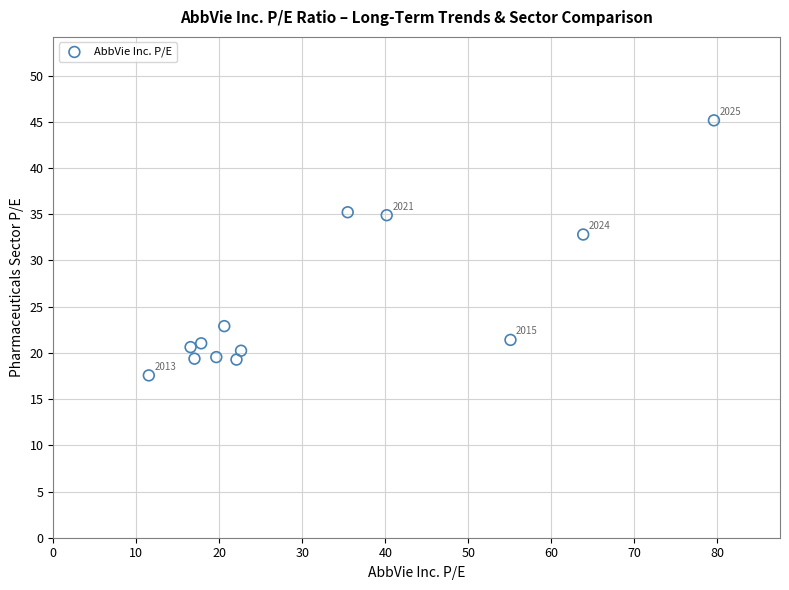

What Y value in the scatter plot is closest to 31?

32.8